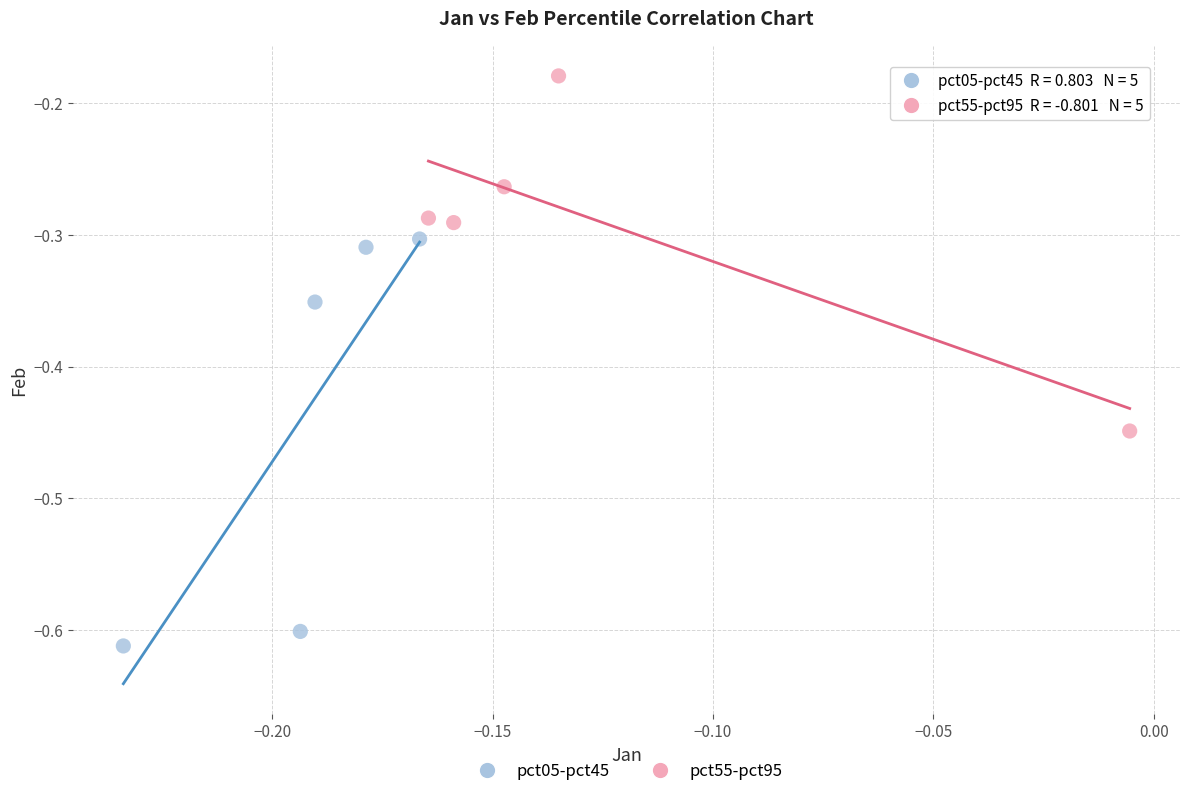

What are all the series names shown in the legend?

pct05-pct45, pct55-pct95